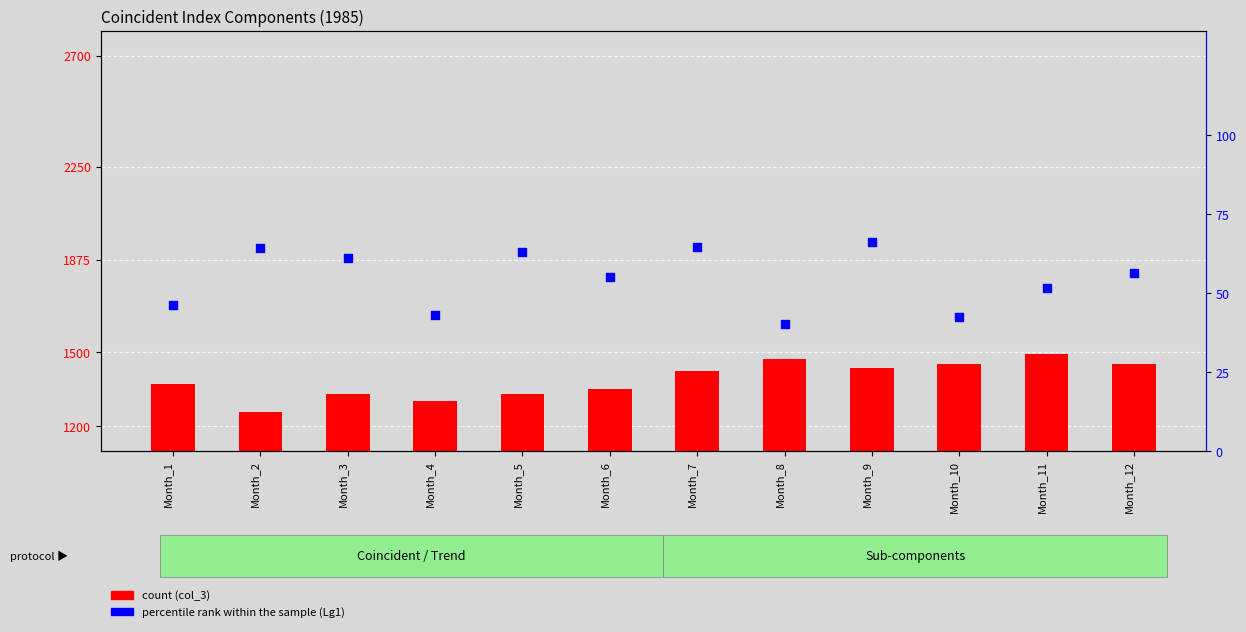

Which series contains the lowest Y value?

Lg1 (percentile rank)